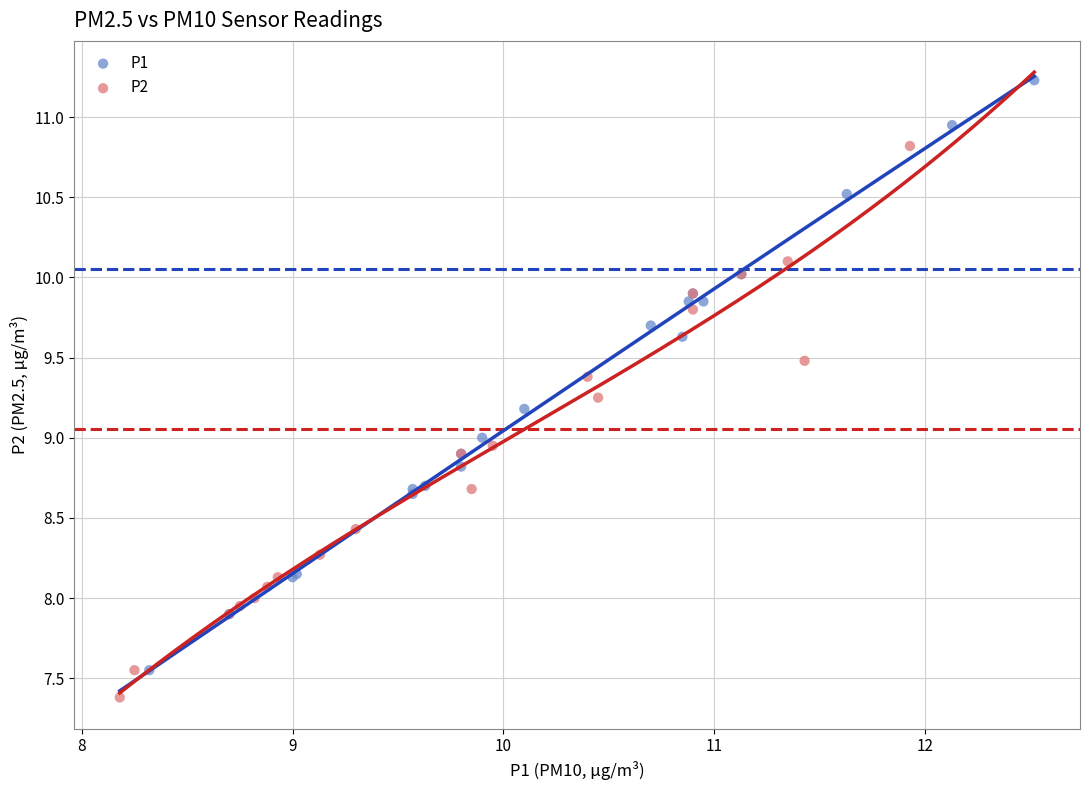

Which series reaches the maximum Y coordinate?

P1